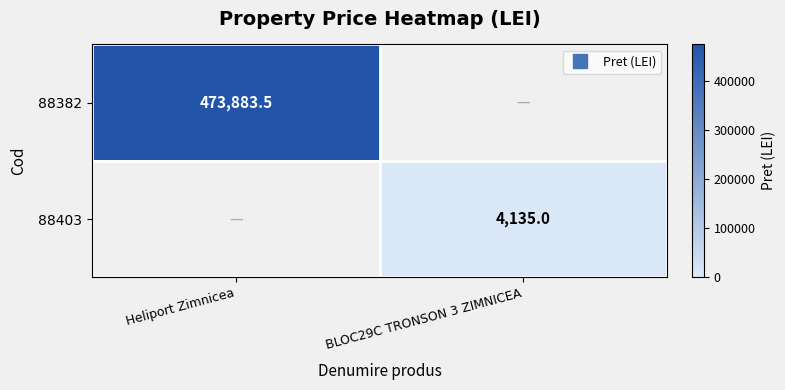

Where does the 88382 series first go above 473883?

Heliport Zimnicea